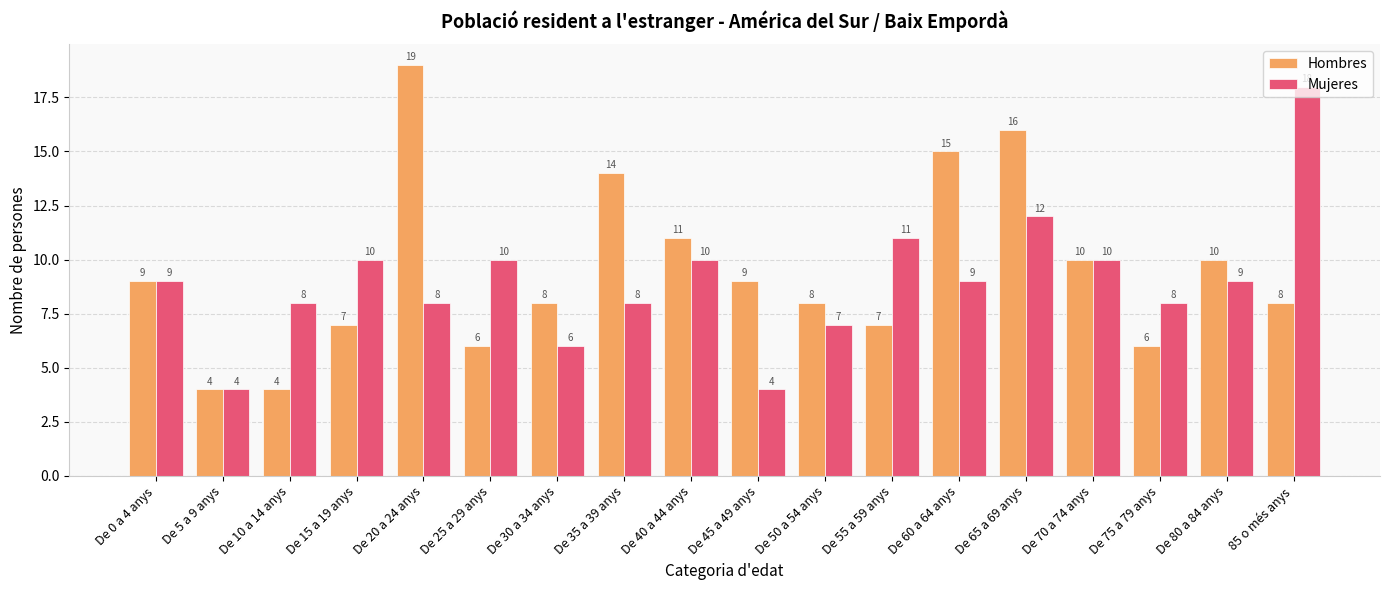

What is the total value across all series at De 70 a 74 anys?

20